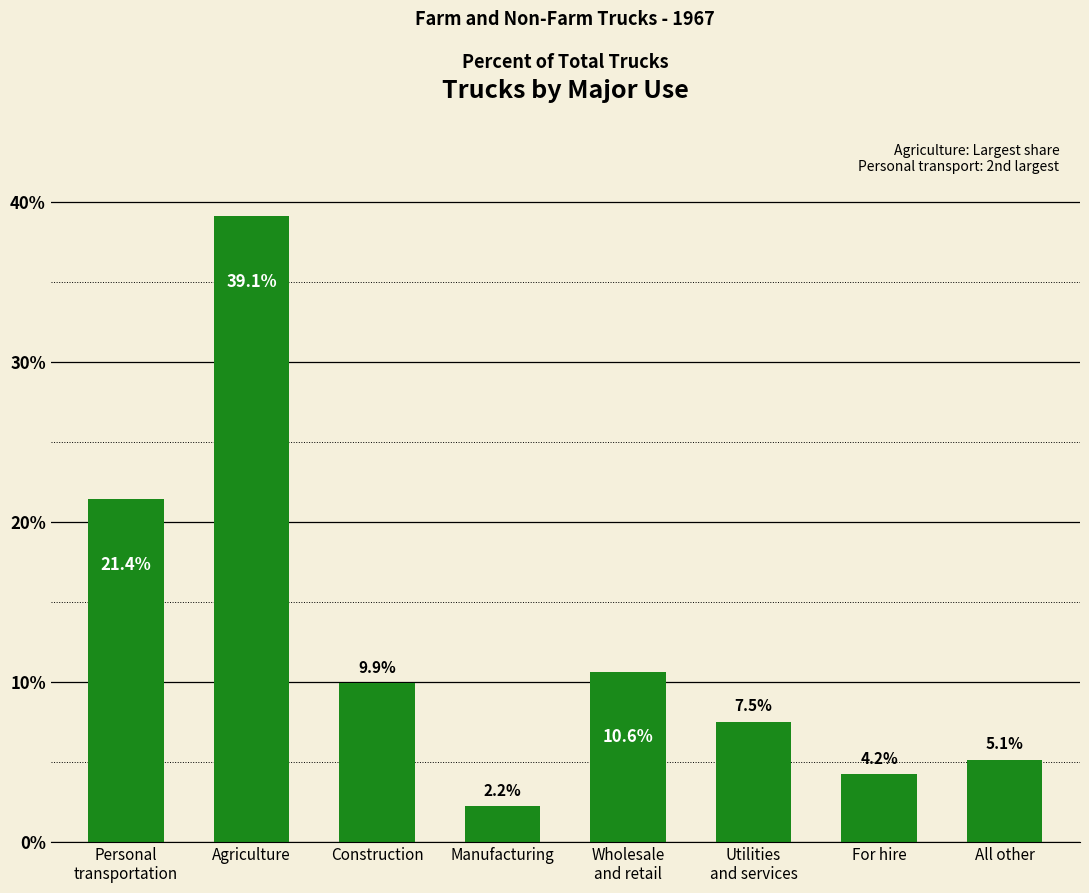

List the labels in order of value, largest first.

Agriculture, Personal
transportation, Wholesale
and retail, Construction, Utilities
and services, All other, For hire, Manufacturing